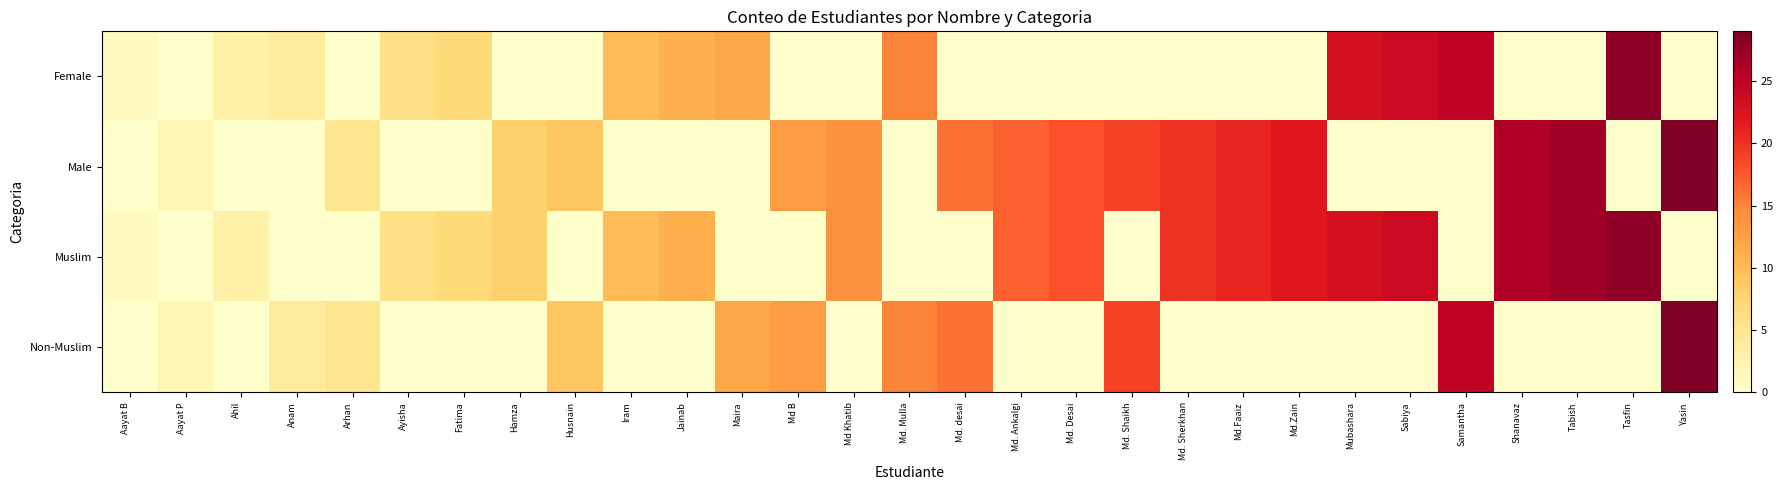

At which category is the sum across all series the highest?

Yasin